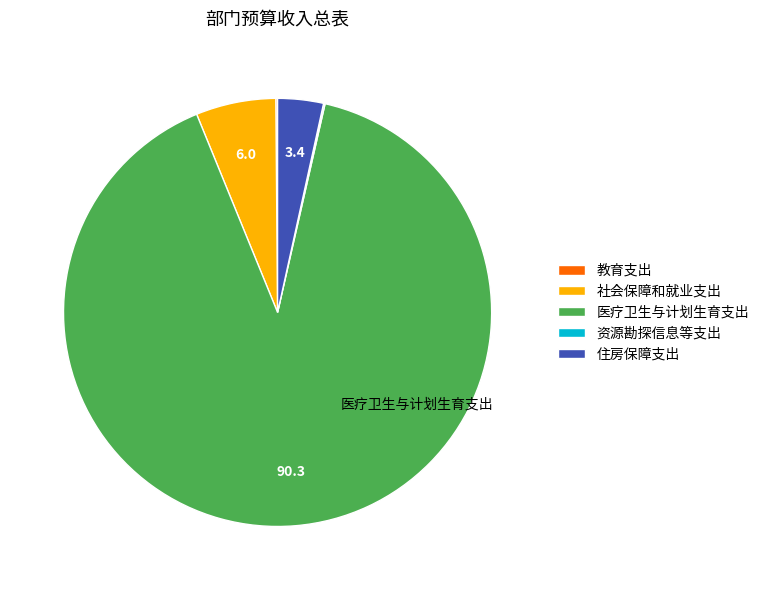

Is there any slice that represents more than half of the pie?

Yes